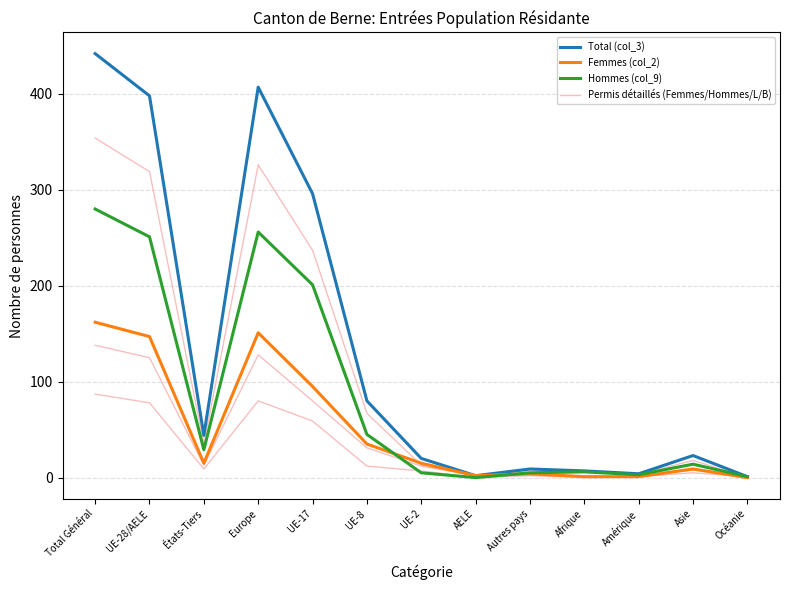

The Permis B Total (col_7) series shows 3 at Amérique. True or false?

True